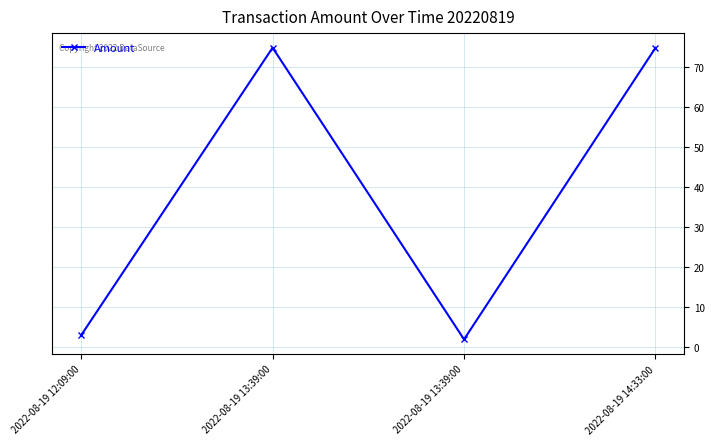

How many lines are shown in the chart?

1